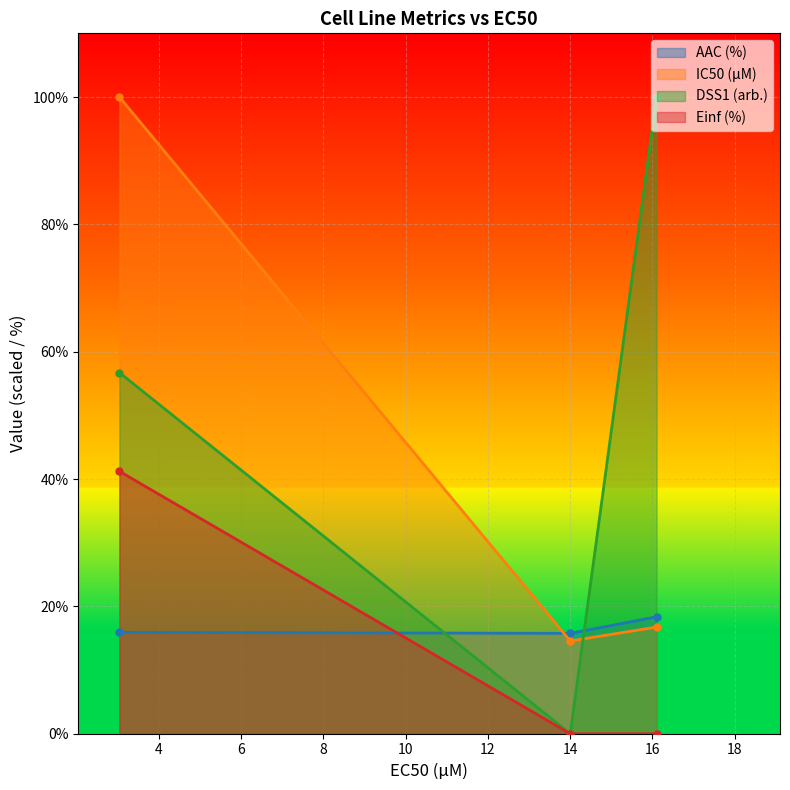

Which category has the lowest value in the AAC (%) series?

14.0